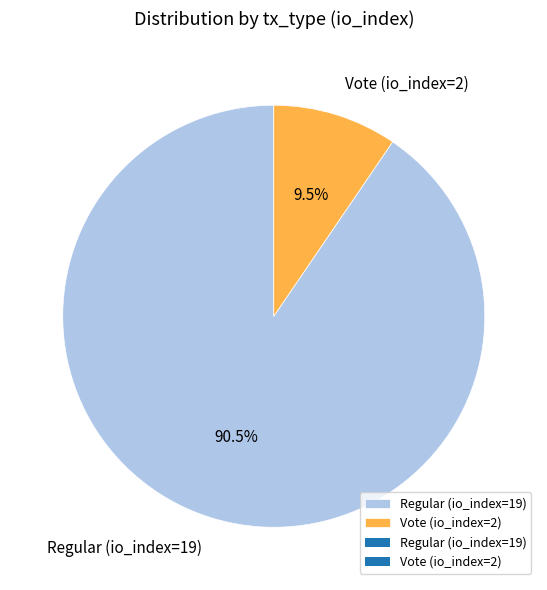

Rank the categories by value from highest to lowest.

Regular (io_index=19), Vote (io_index=2)